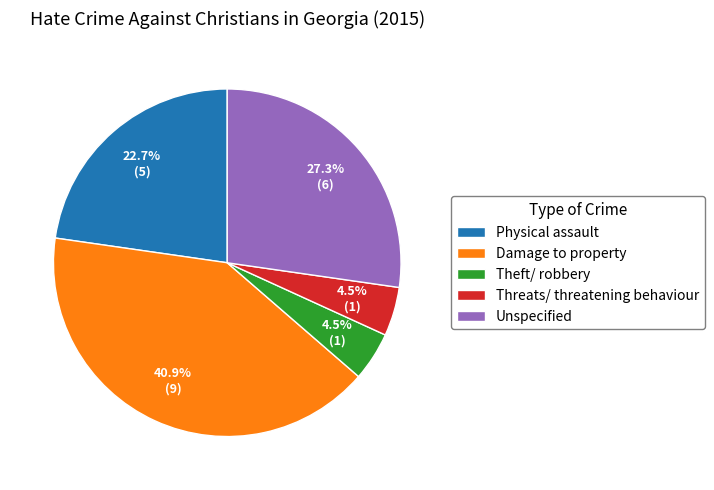

Between Unspecified and Damage to property, which is larger?

Damage to property